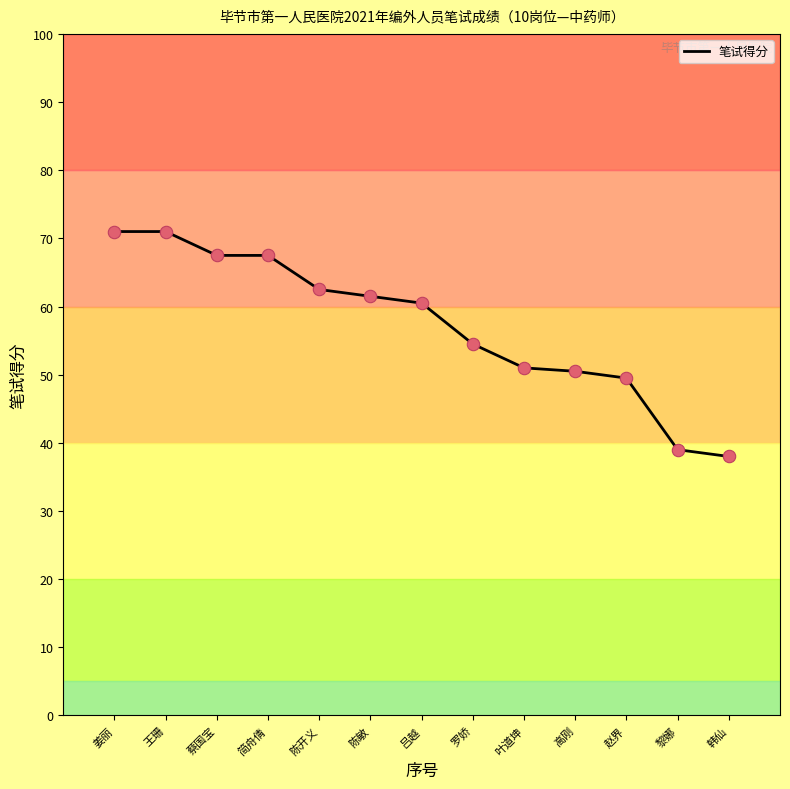

What is the change in value from 姜丽 to 陈开义?

-8.5